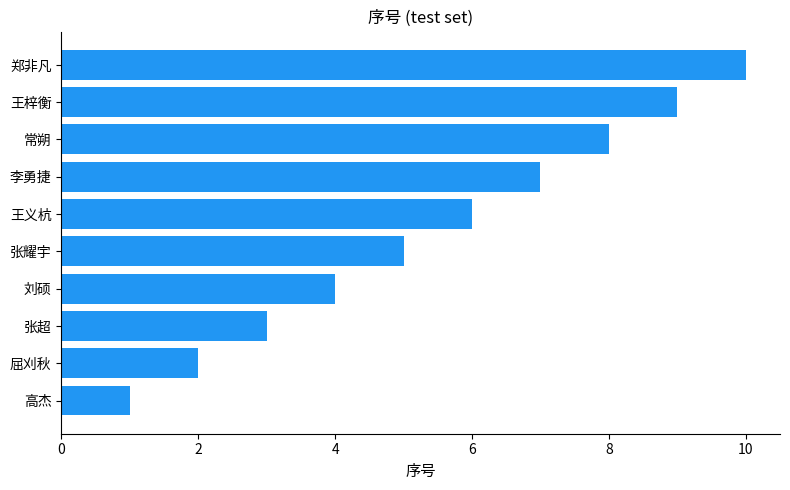

Reading bottom to top, extract all data points from this chart.

高杰=1	屈刈秋=2	张超=3	刘硕=4	张耀宇=5	王义杭=6	李勇捷=7	常朔=8	王梓衡=9	郑非凡=10